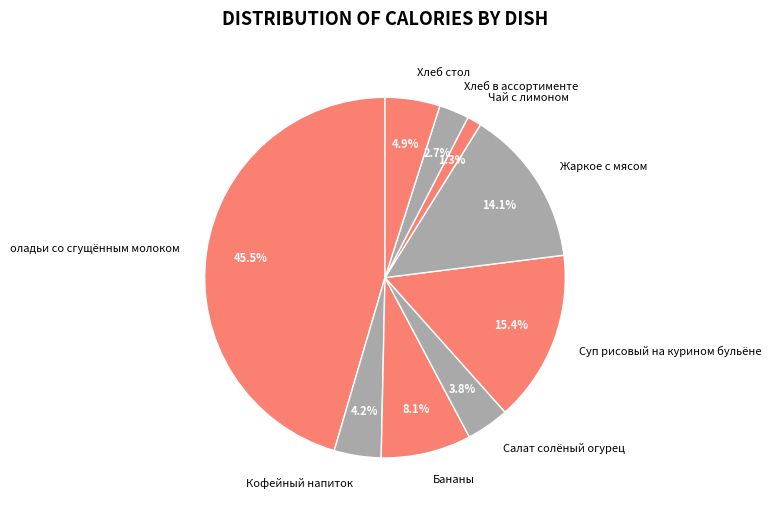

How many segments does this pie chart have?

9